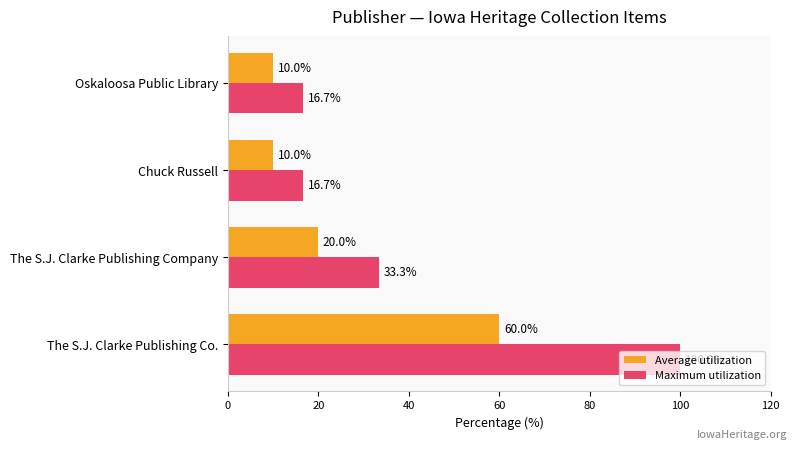

How many data points does each series have?

4